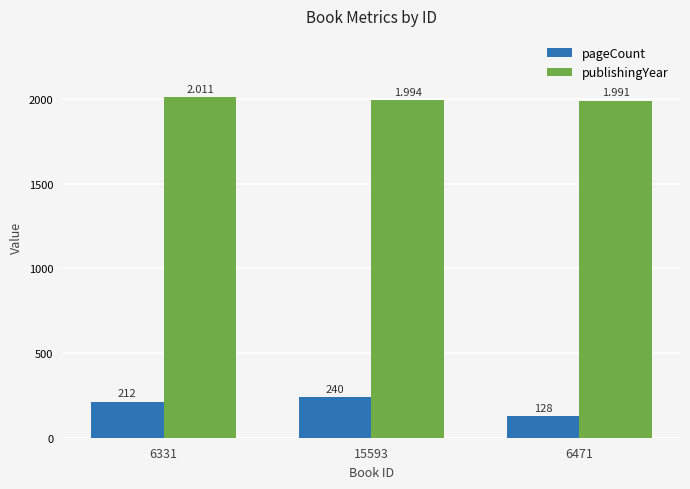

Which label corresponds to the smallest value in the chart?

6471